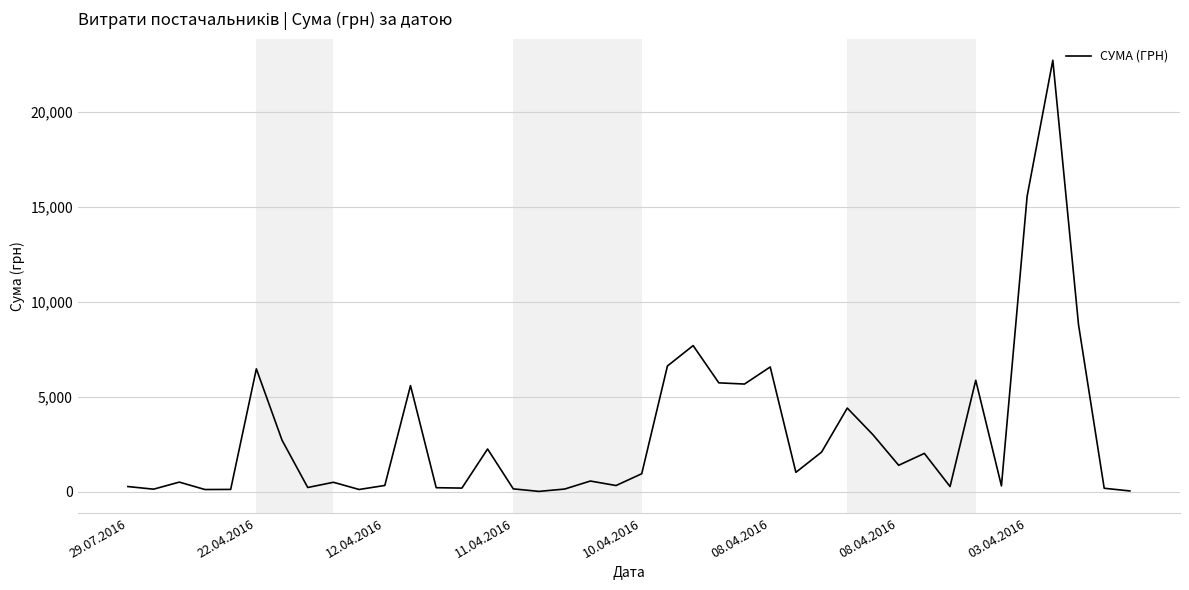

Is this an area chart (filled region under the line)?

No